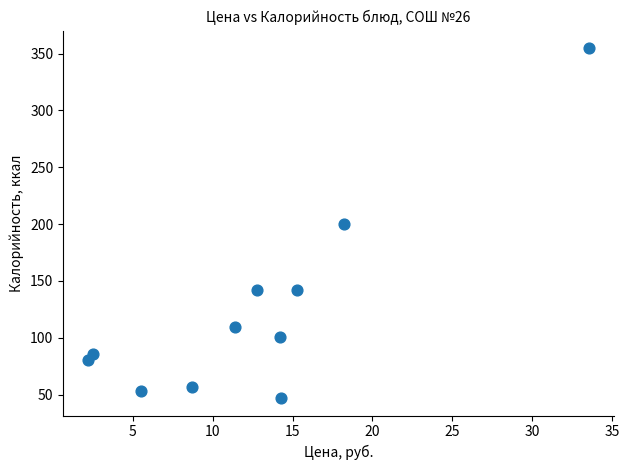

What is the range of X values (max minus min)?

31.3